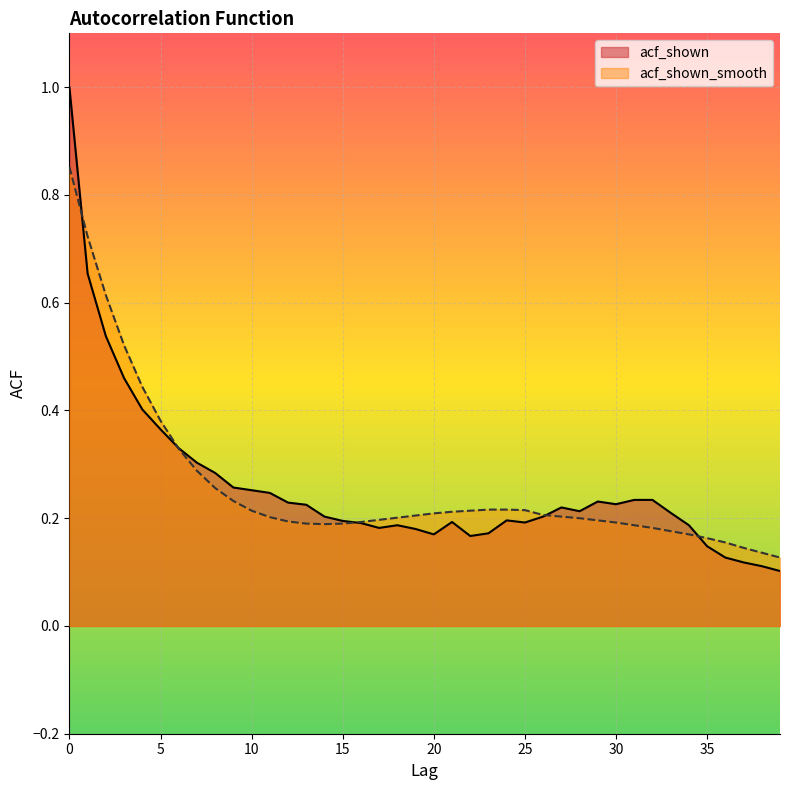

Count the number of data series in this chart.

2